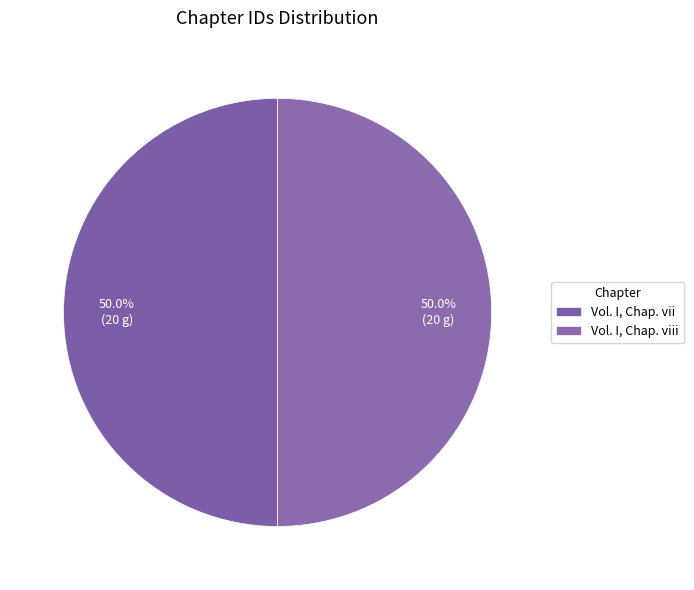

Is it true that Vol. I, Chap. viii is 50% of the pie?

True